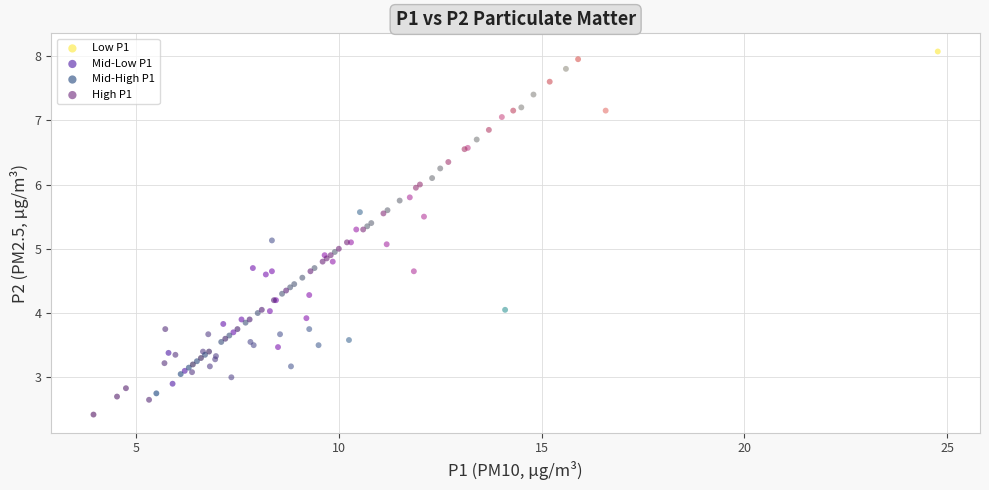

Which series contains the highest Y value?

Low P1